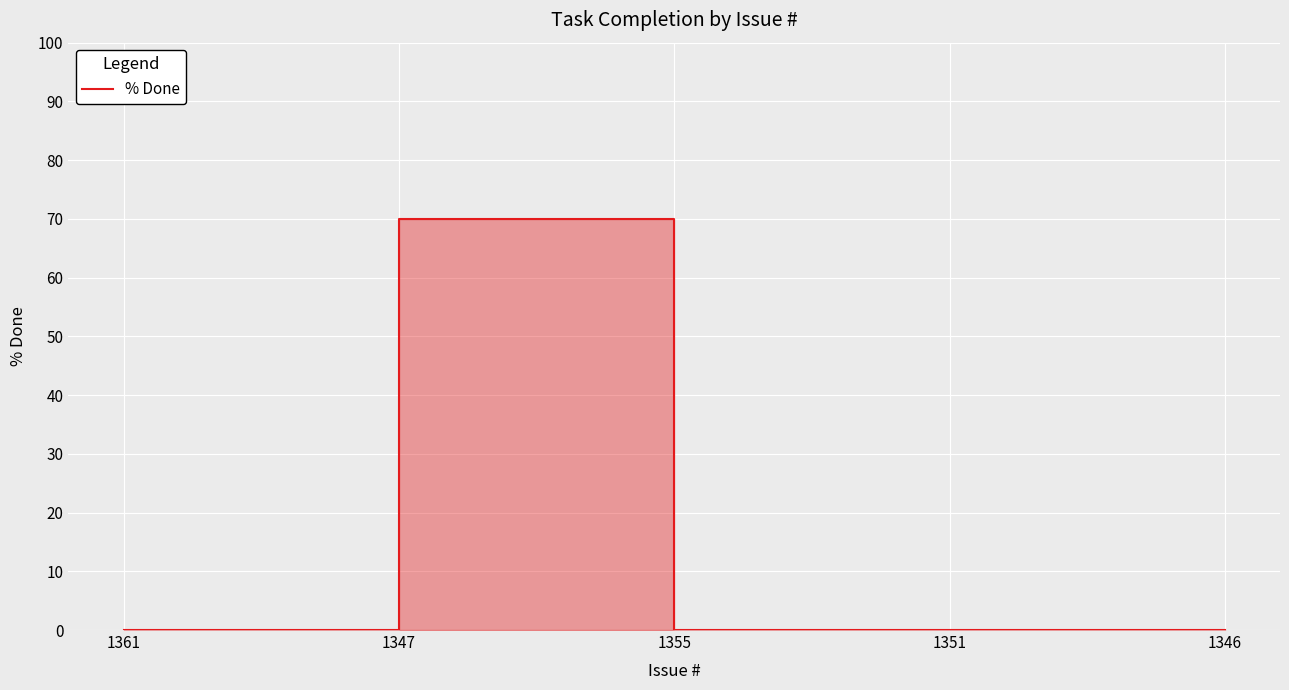

Reading right to left, list all the values displayed in this chart.

1346=0	1351=0	1355=0	1347=70	1361=0